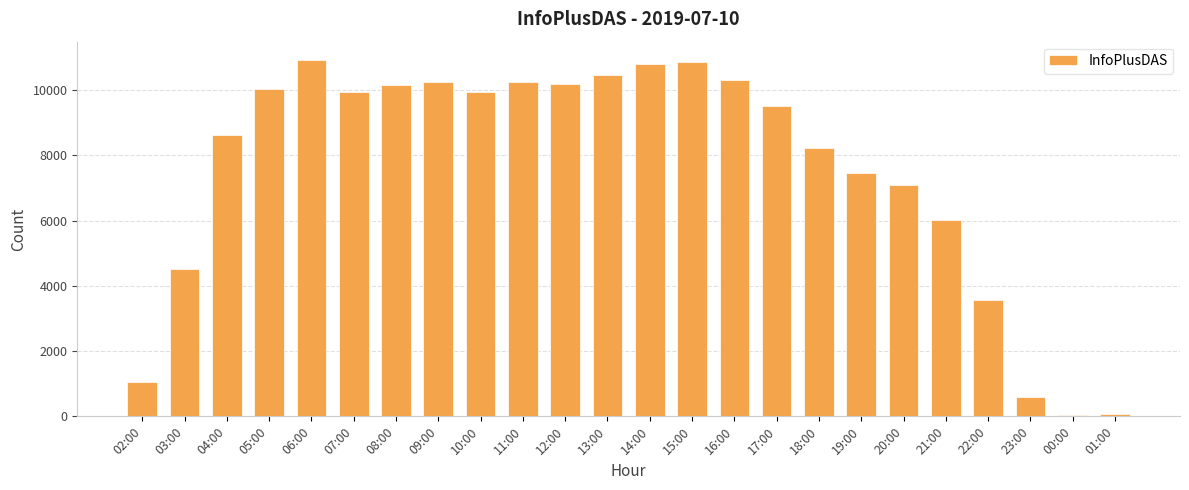

Which has a higher value, 22:00 or 14:00?

14:00